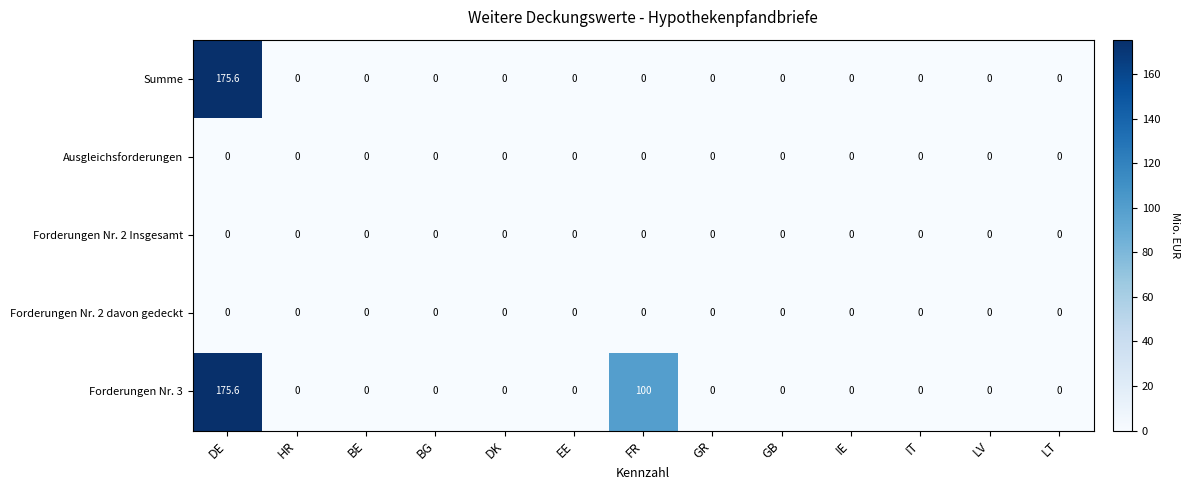

Which category has the highest value across all series?

DE